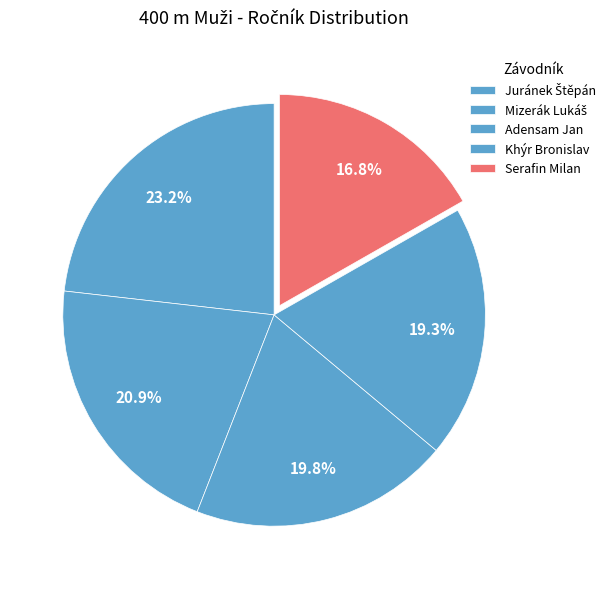

Is Adensam Jan the majority of the pie?

No